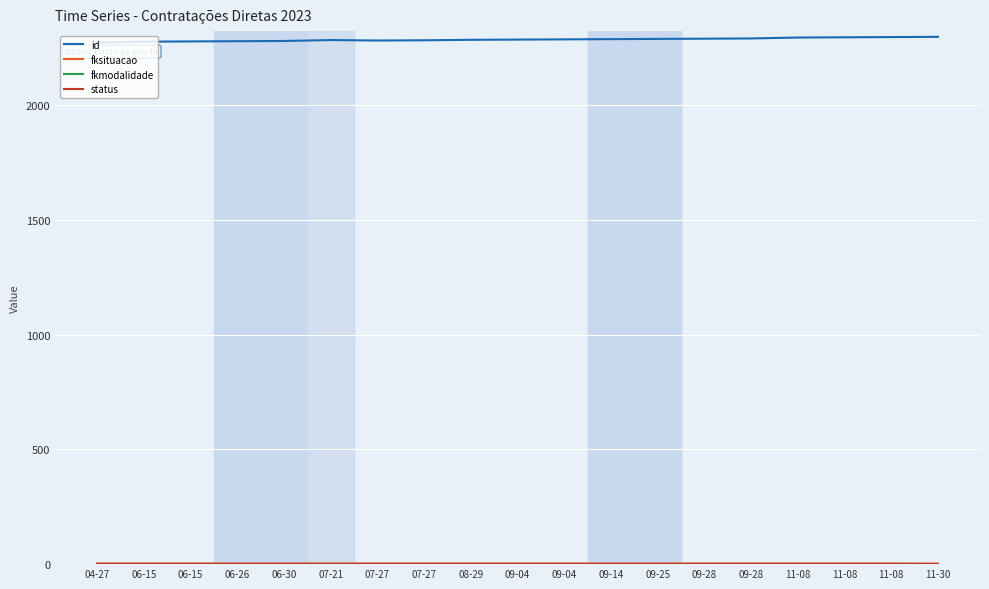

Count the number of categories in the chart.

19